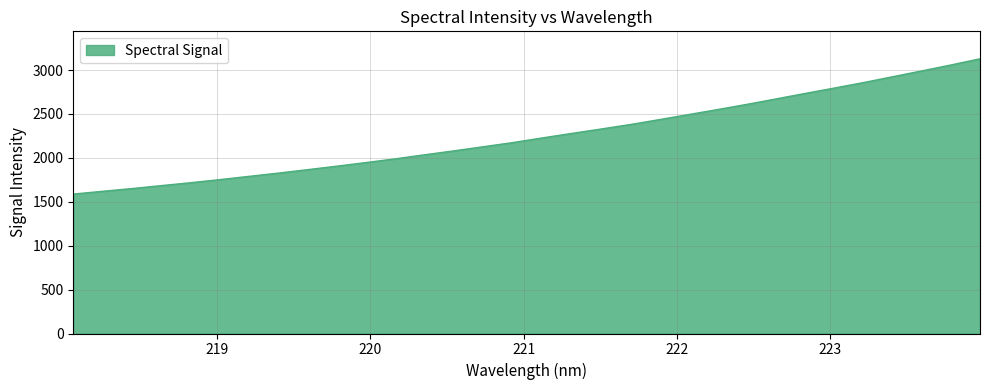

What is the difference between the maximum and minimum values?

1540.7